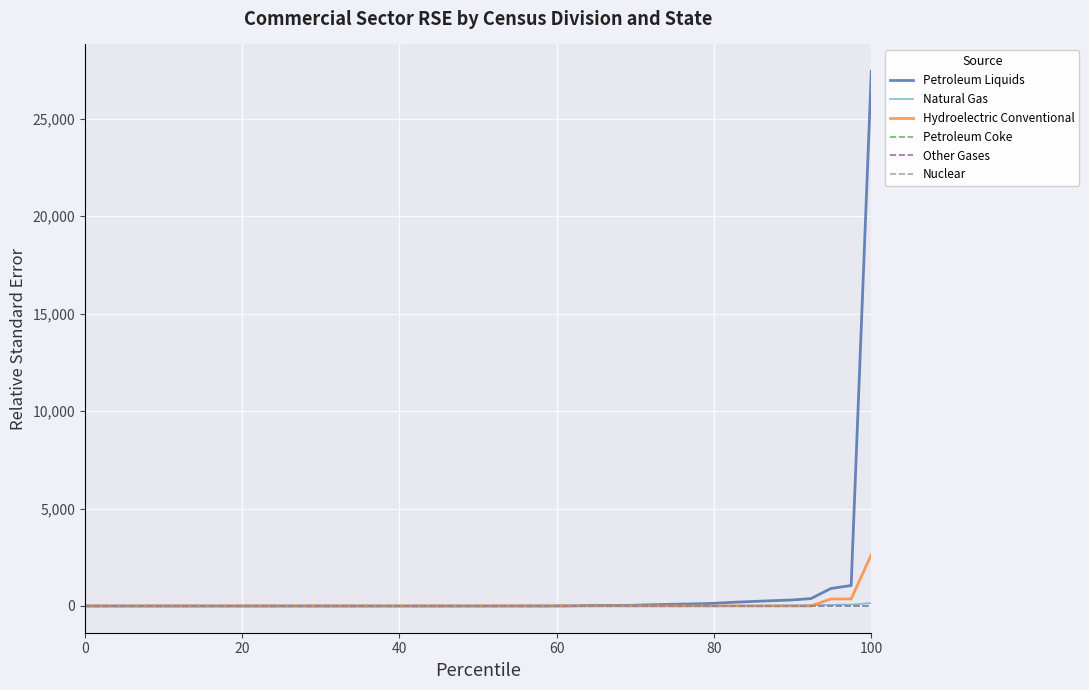

True or false: Petroleum Liquids and Nuclear cross at least once.

False